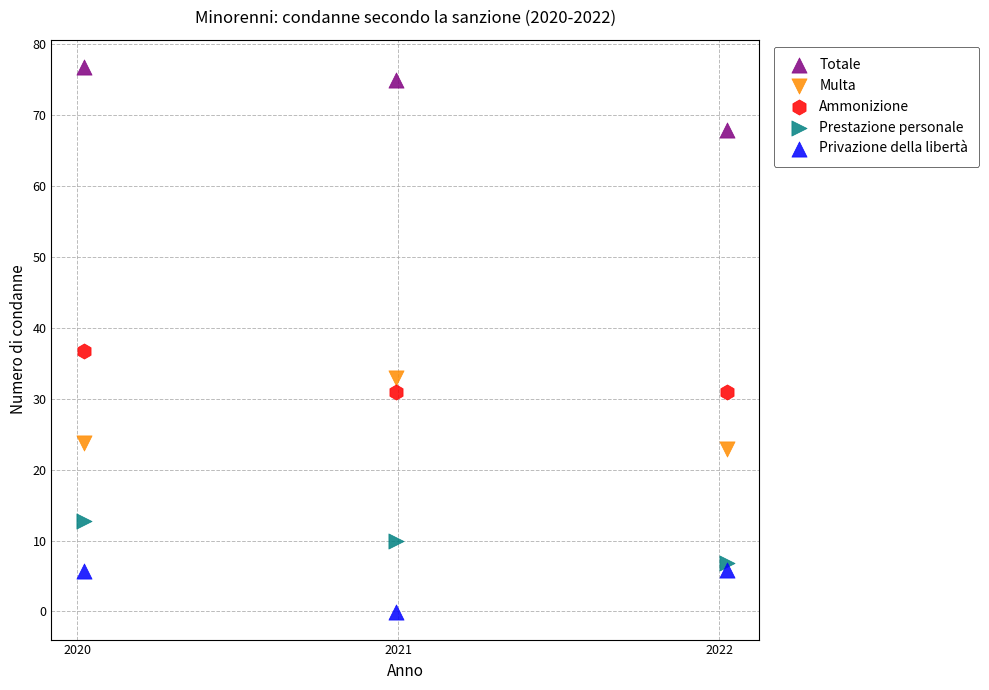

In the Totale series, what Y value is closest to 72?

74.9